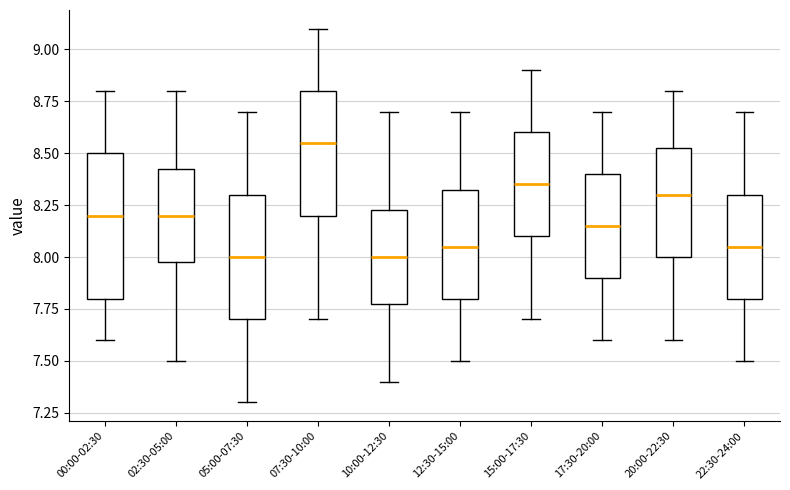

Reading left to right, transcribe this box plot: for each box, give where its median line is, the range the box spans, and where its two whiskers end, as read against the y-axis. The values are not printed on the chart, so give them approximately, as read against the axis.

00:00-02:30: median 8.20, box 7.80 to 8.50, whiskers 7.60 to 8.80
02:30-05:00: median 8.20, box 8.00 to 8.45, whiskers 7.50 to 8.80
05:00-07:30: median 8.00, box 7.70 to 8.30, whiskers 7.30 to 8.70
07:30-10:00: median 8.55, box 8.20 to 8.80, whiskers 7.70 to 9.10
10:00-12:30: median 8.00, box 7.80 to 8.25, whiskers 7.40 to 8.70
12:30-15:00: median 8.05, box 7.80 to 8.35, whiskers 7.50 to 8.70
15:00-17:30: median 8.35, box 8.10 to 8.60, whiskers 7.70 to 8.90
17:30-20:00: median 8.15, box 7.90 to 8.40, whiskers 7.60 to 8.70
20:00-22:30: median 8.30, box 8.00 to 8.55, whiskers 7.60 to 8.80
22:30-24:00: median 8.05, box 7.80 to 8.30, whiskers 7.50 to 8.70